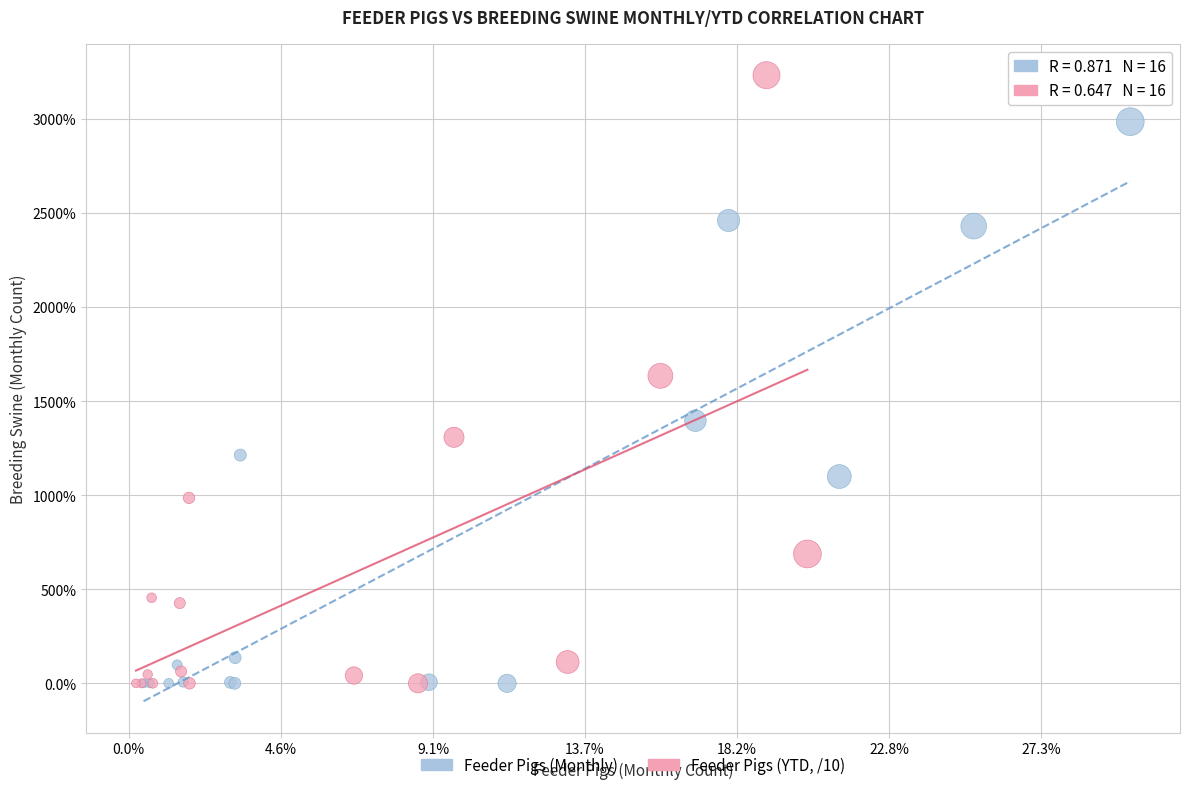

Which series contains the highest Y value?

Feeder Pigs (YTD, /10)